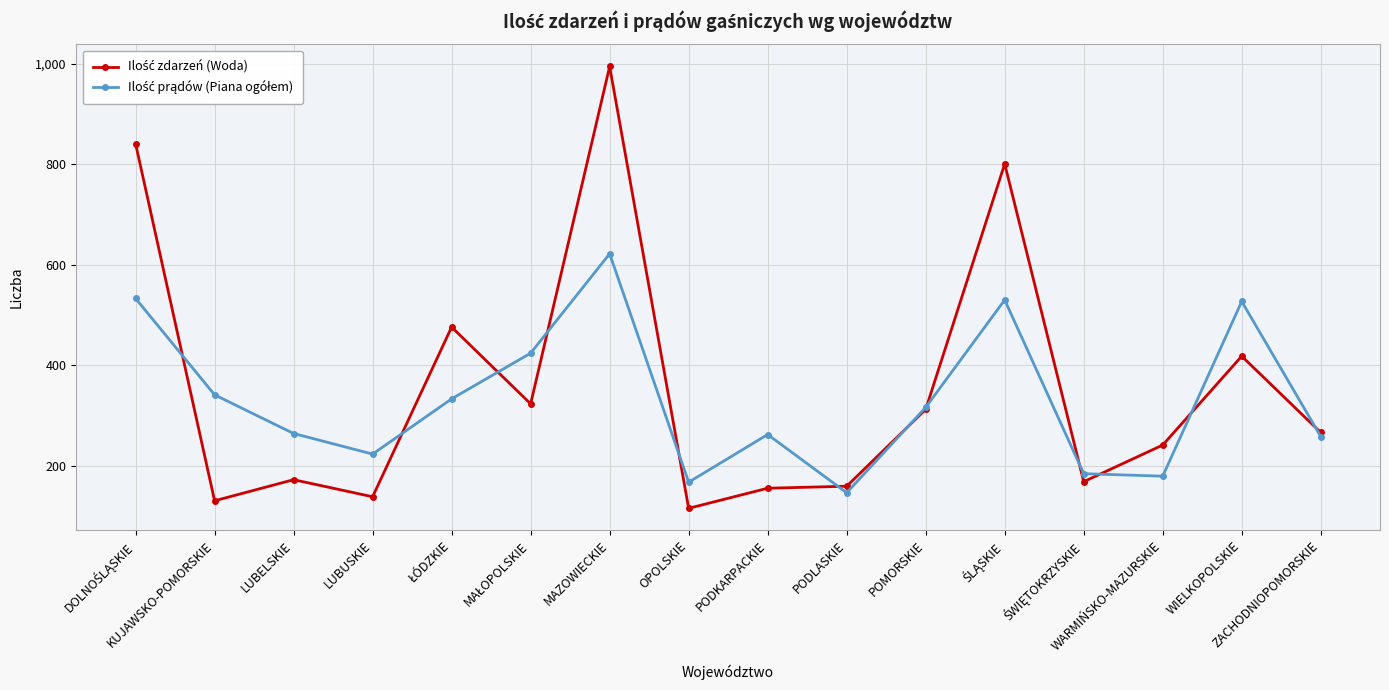

At how many categories does at least one series exceed 568?

3